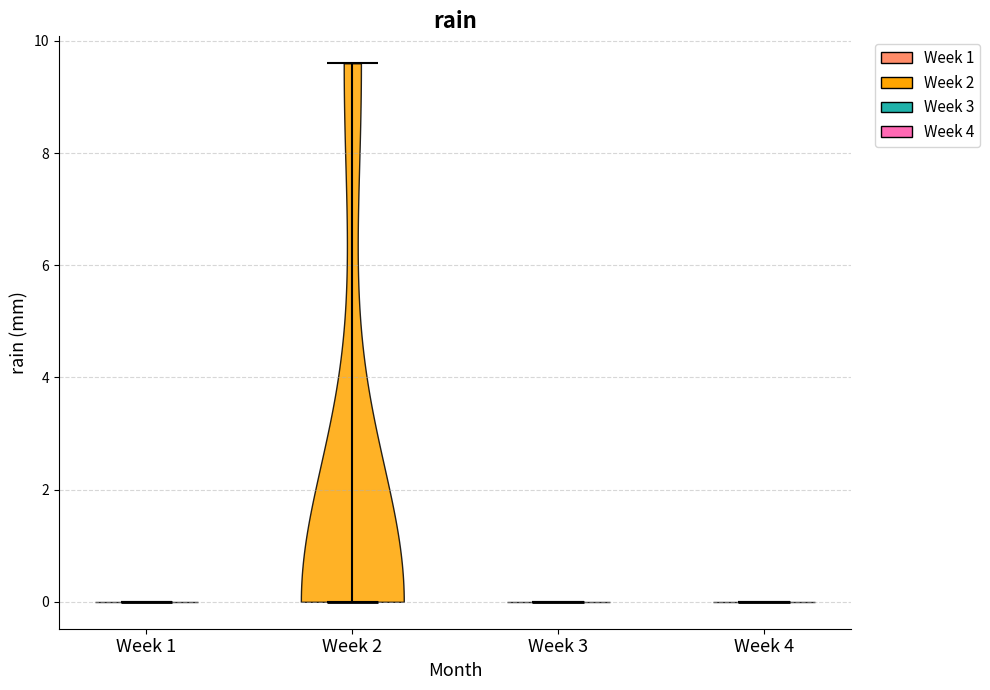

Where does the median line of the violin for Week 2 sit on the y-axis? The values are not printed on the chart, so give them approximately, as read against the axis.

0.0